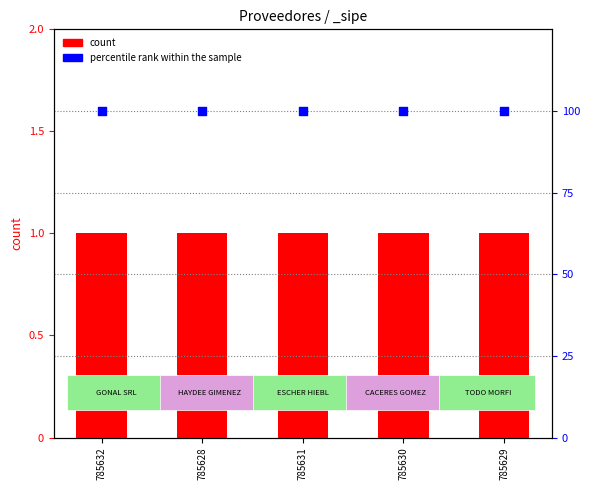

Which series reaches the minimum Y coordinate?

count